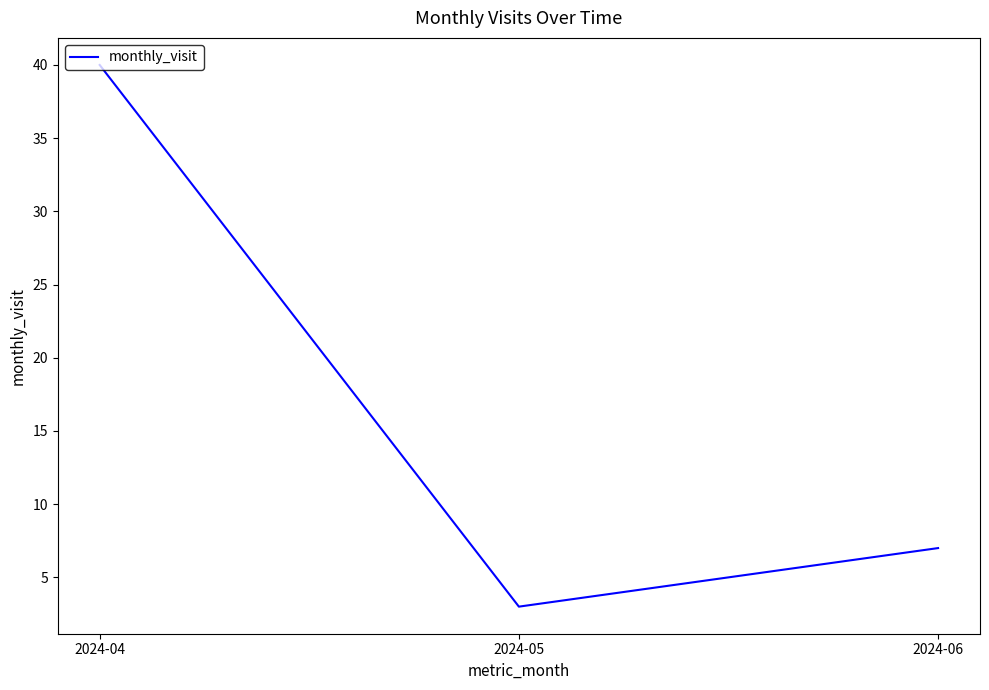

Rank the categories by value from lowest to highest.

2024-05, 2024-06, 2024-04